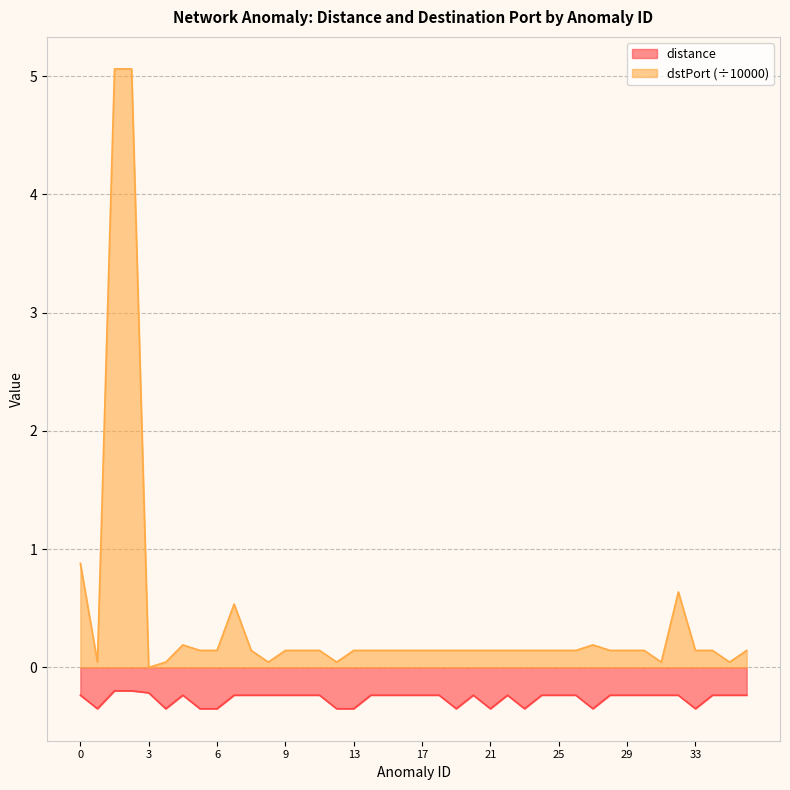

Read the dstPort value at 0.

0.9